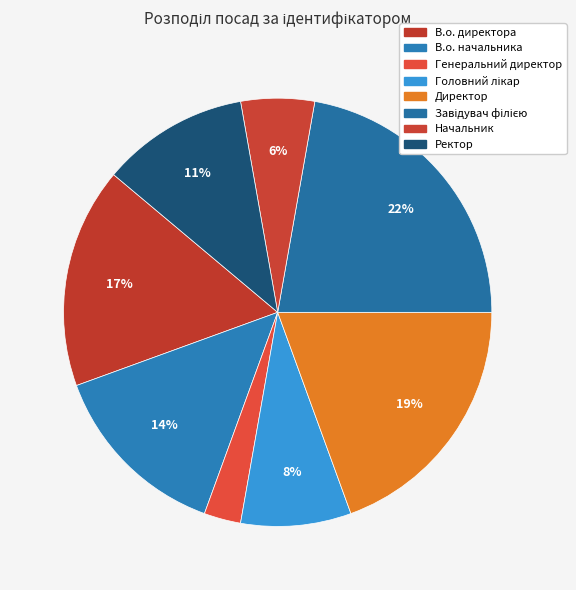

Which has a higher value, В.о. директора or Начальник?

В.о. директора